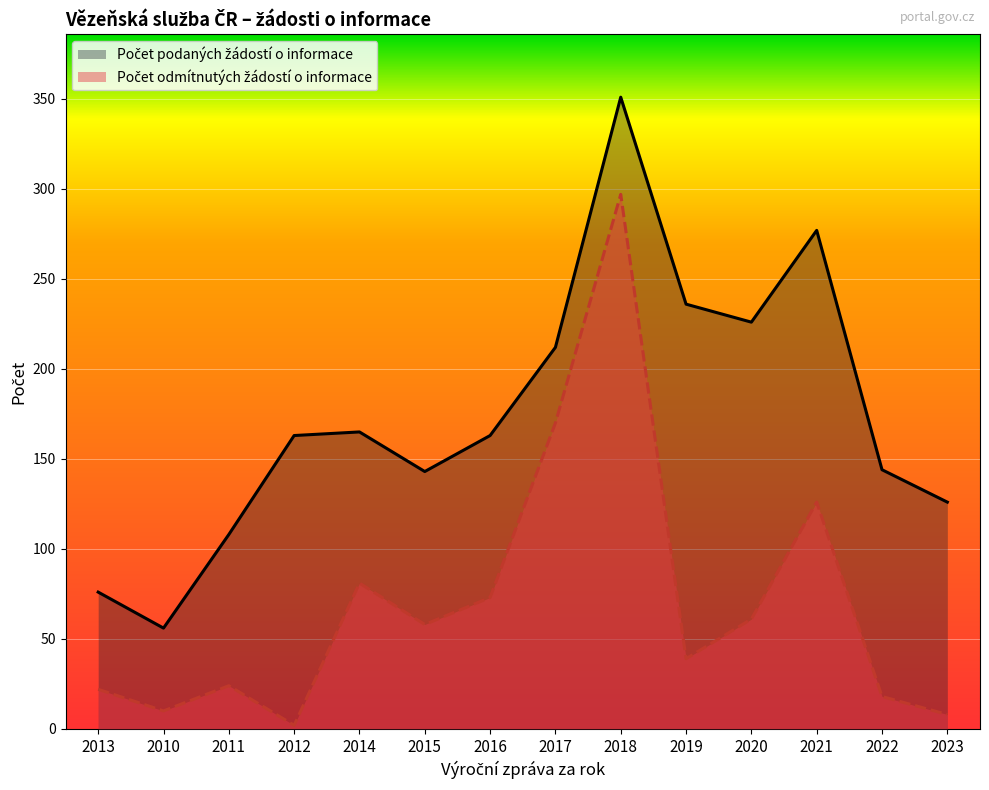

What is the difference between the second highest and second lowest values in the Počet podaných žádostí o informace series?

201